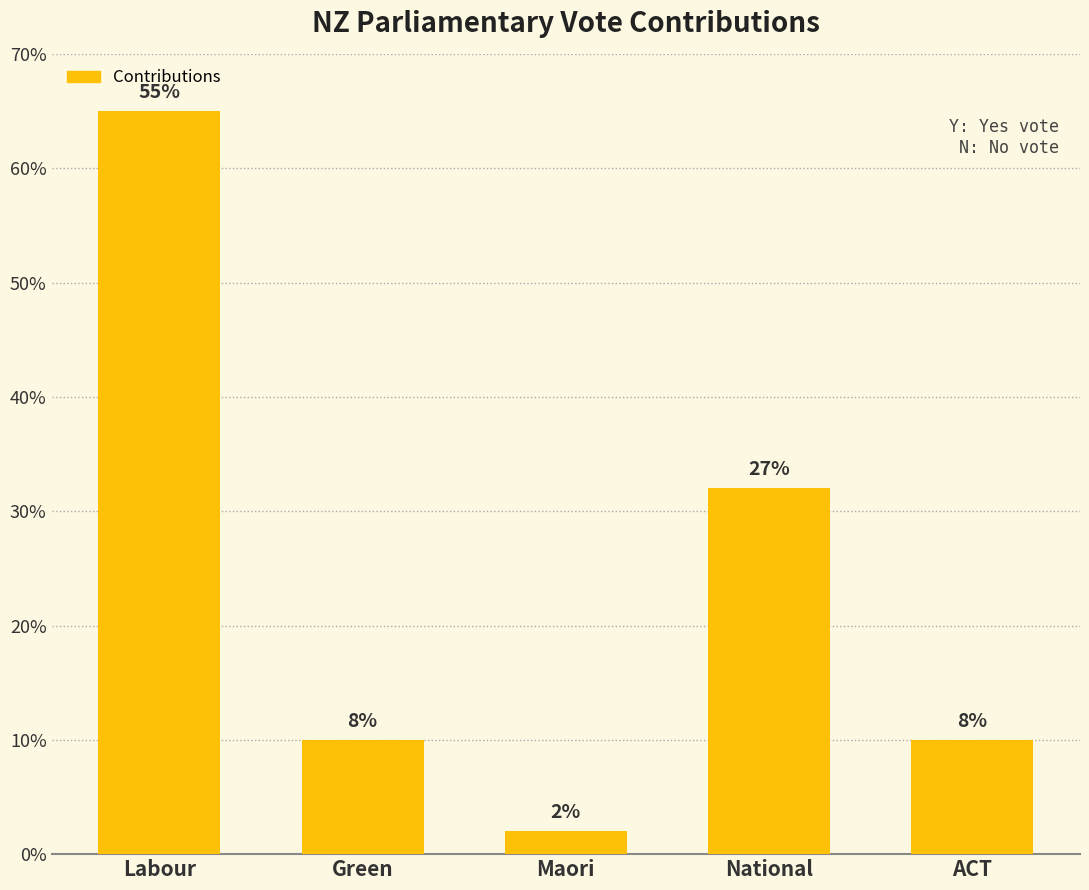

Is it true that the value at ACT is 10?

True